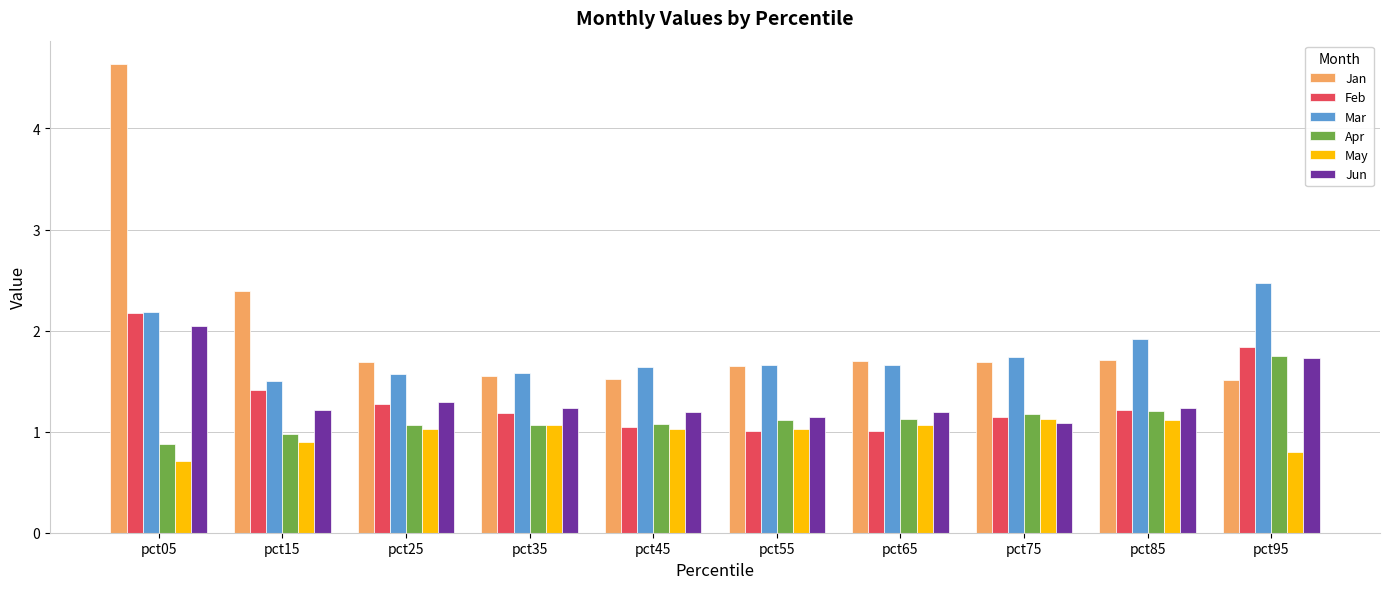

Which series changed the most between pct55 and pct95?

Feb